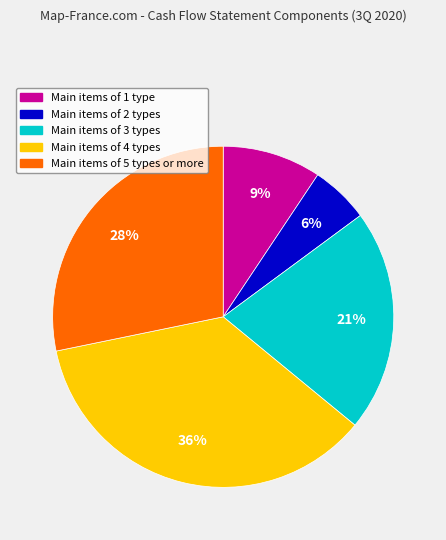

Rank the categories by value from highest to lowest.

Main items of 4 types, Main items of 5 types or more, Main items of 3 types, Main items of 1 type, Main items of 2 types